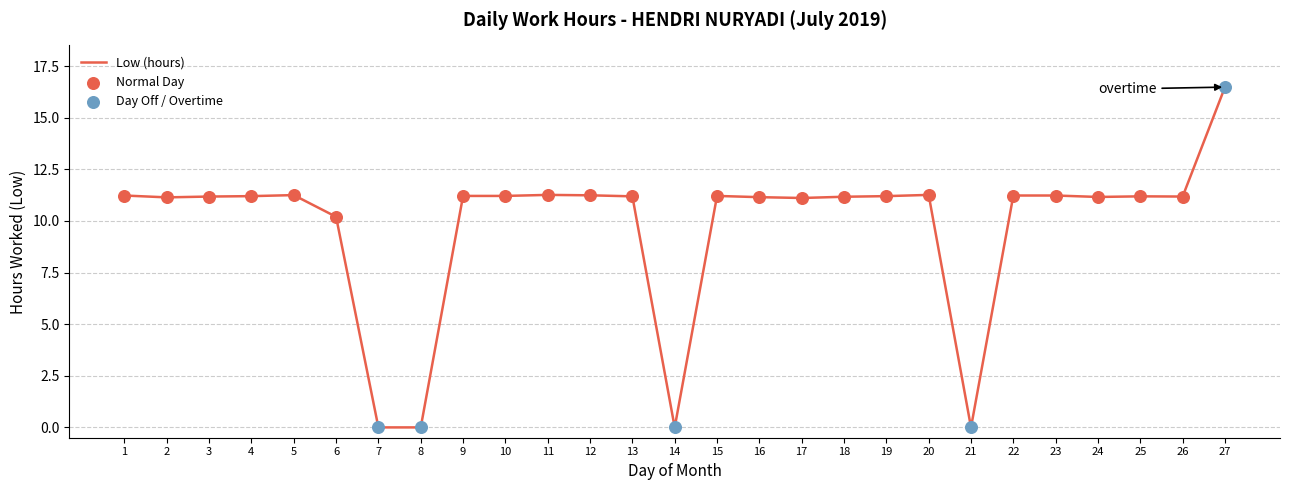

What is the change in value from 21 to 27?

+16.5